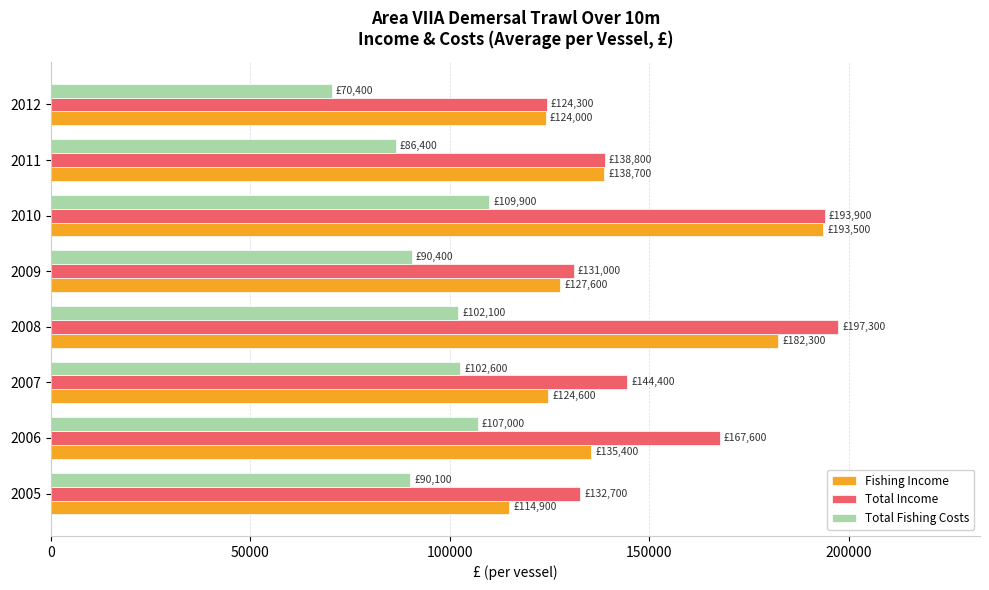

What is the maximum value shown in the chart?

197300